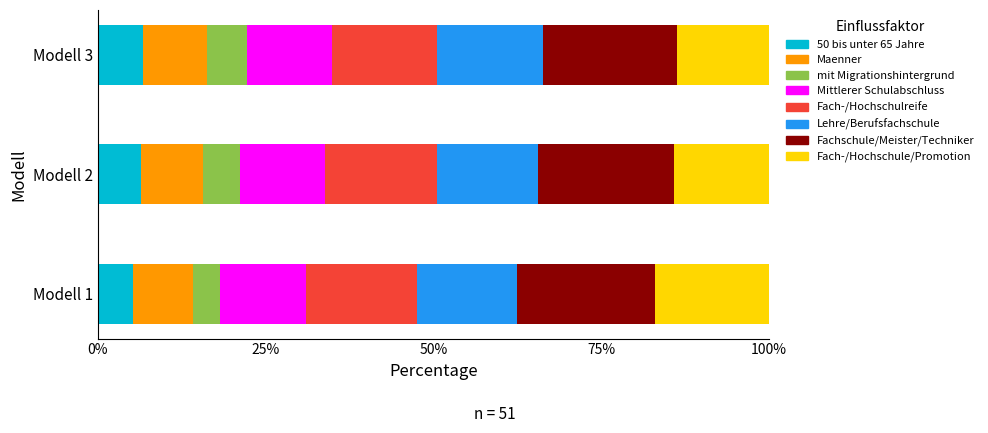

What is the highest value of the 50 bis unter 65 Jahre series?

6.7